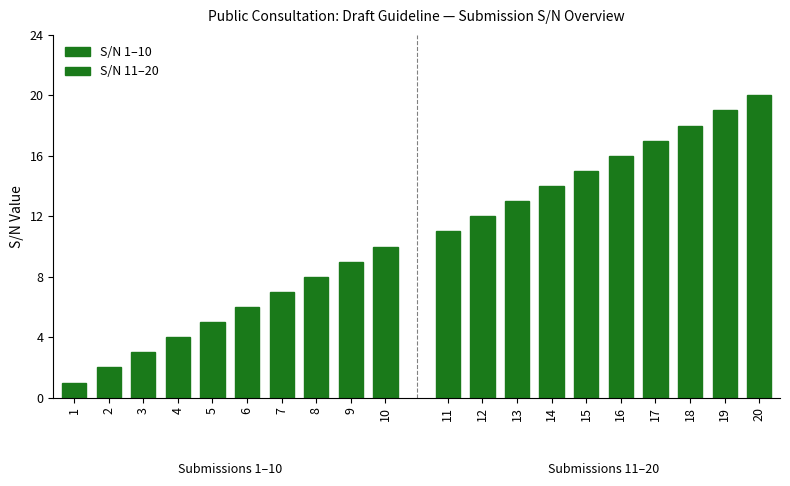

At how many categories does at least one series exceed 12?

8